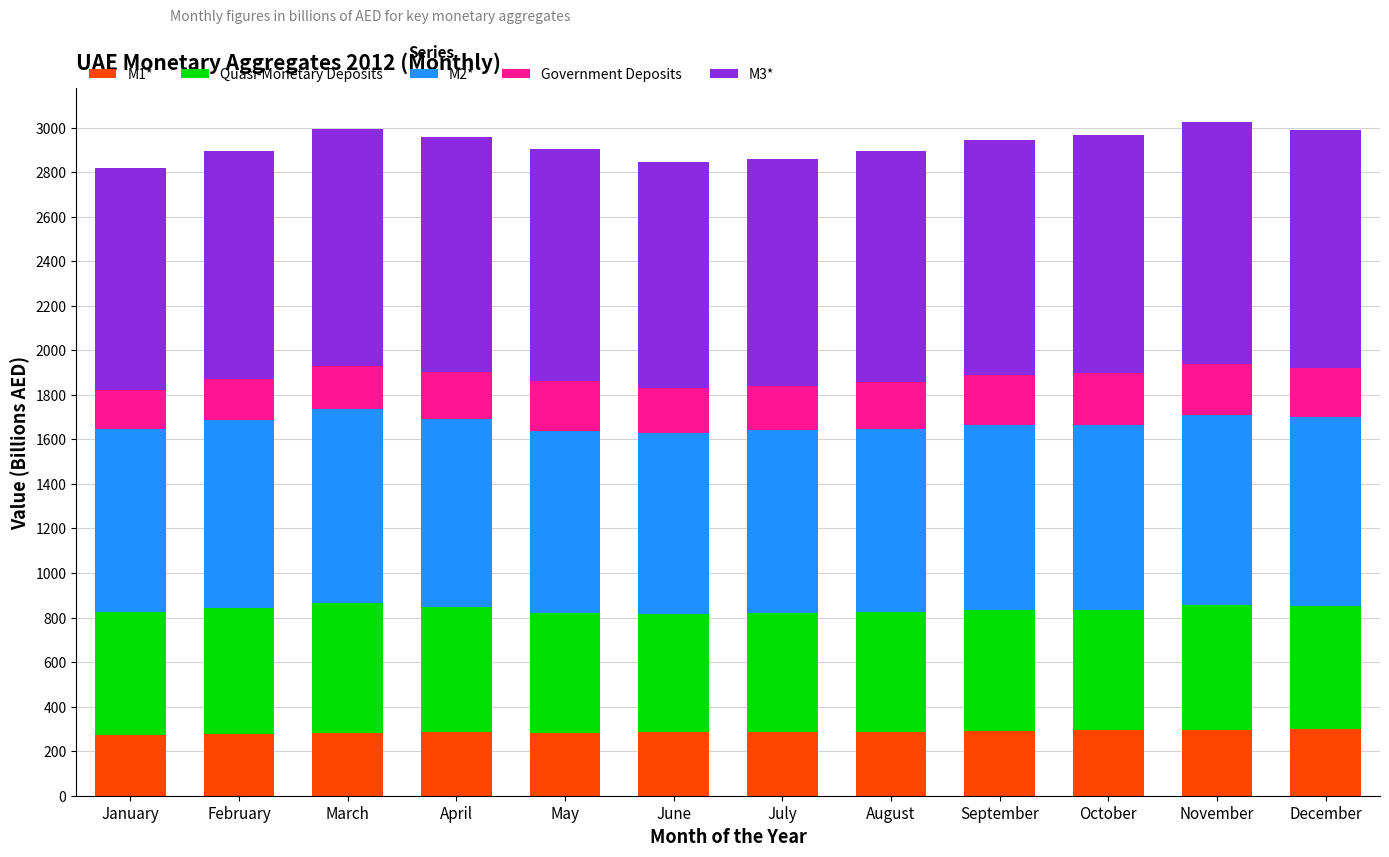

How many bars are there in total?

12